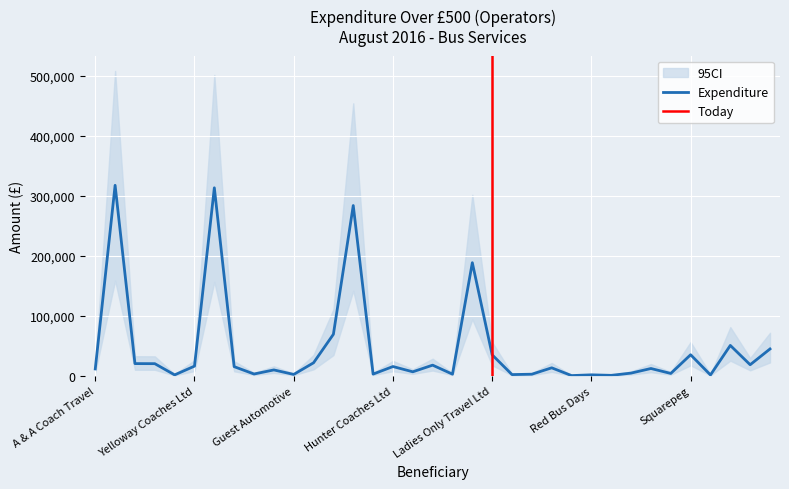

What is the minimum value shown in the chart?

572